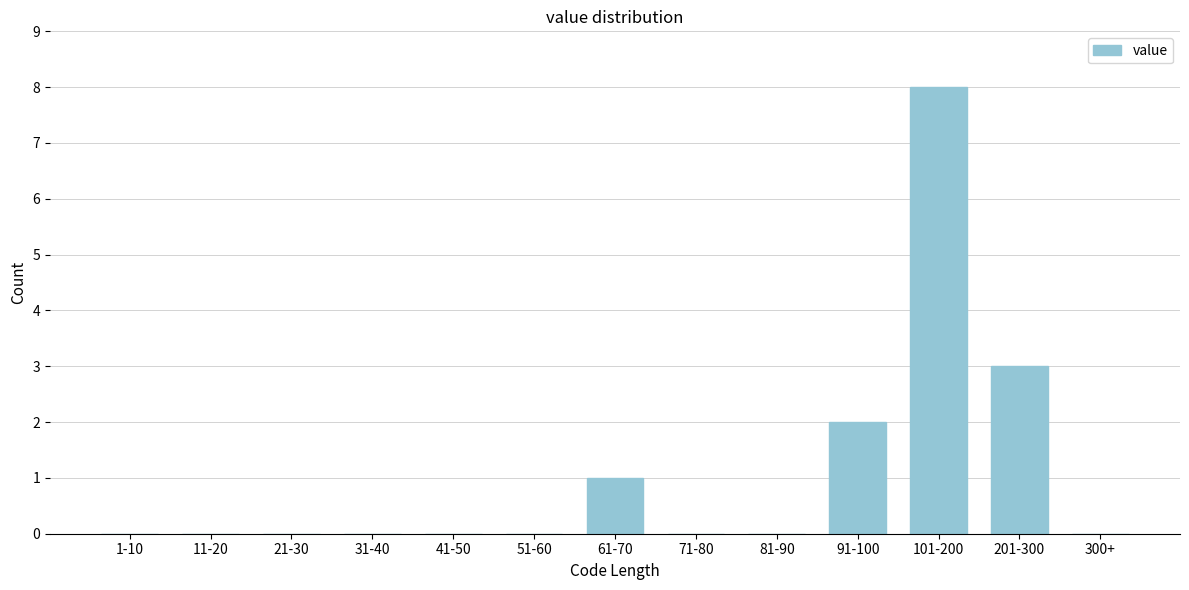

Reading left to right, extract all data points from this chart.

1-10=0	11-20=0	21-30=0	31-40=0	41-50=0	51-60=0	61-70=1	71-80=0	81-90=0	91-100=2	101-200=8	201-300=3	300+=0